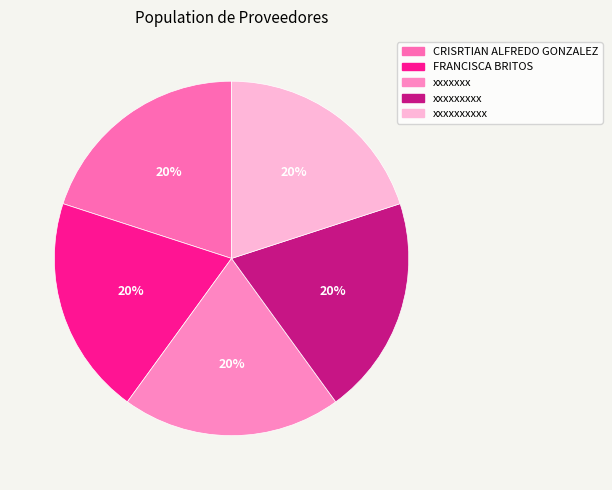

Is CRISRTIAN ALFREDO GONZALEZ the majority of the pie?

No